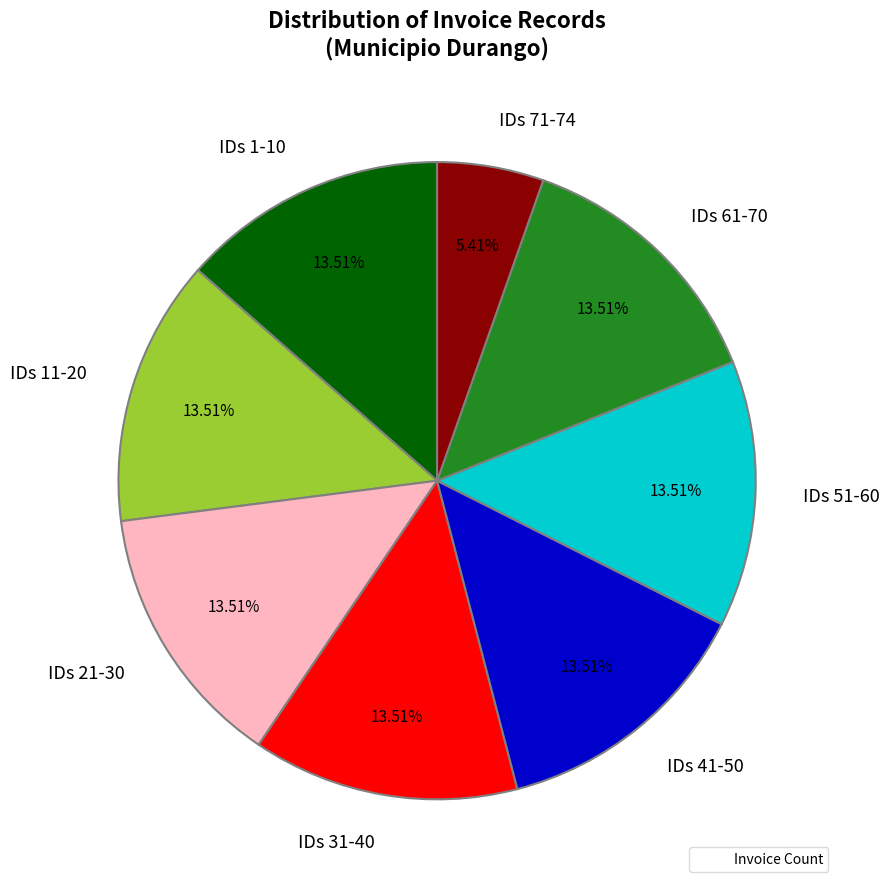

Does IDs 71-74 represent more than half of the total?

No